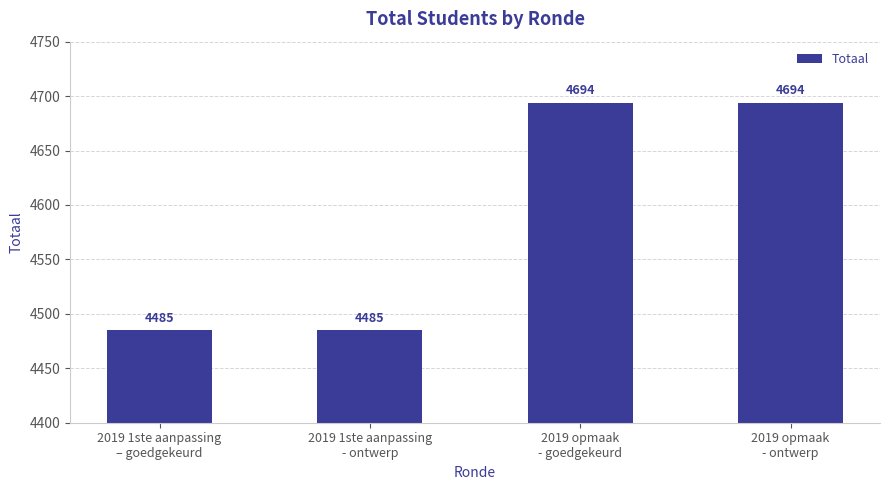

What position from the left is 2019 1ste aanpassing
- ontwerp?

2